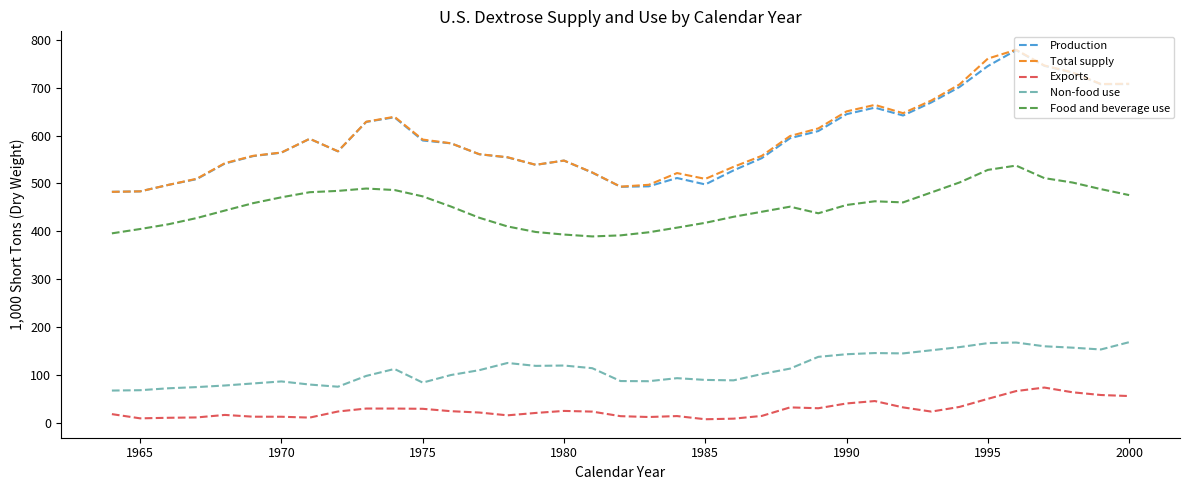

True or false: Non-food use and Total supply cross at least once.

False